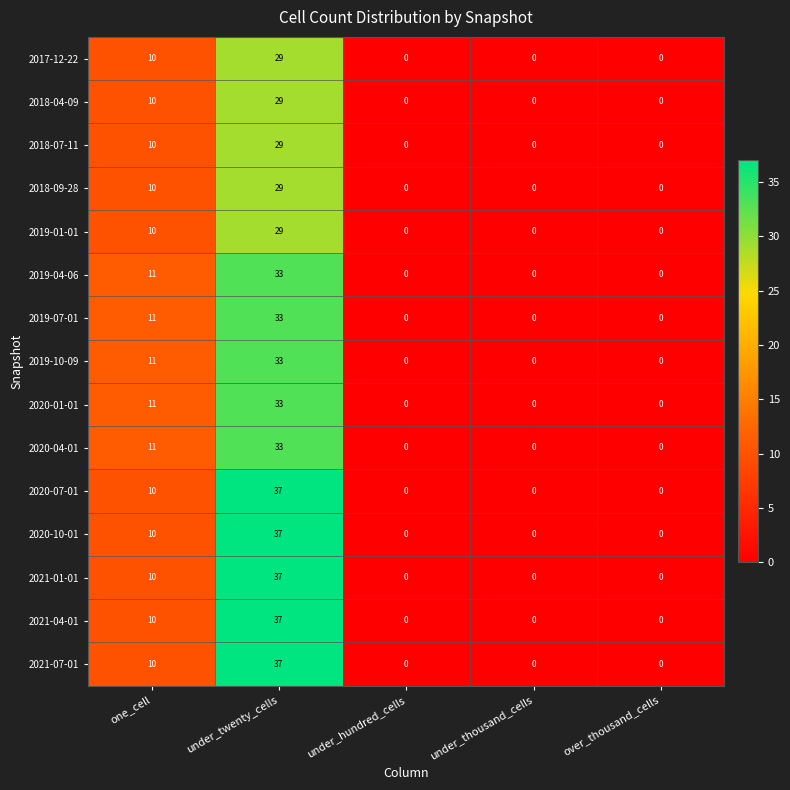

Is it true that 2021-04-01 equals 0 at under_thousand_cells?

True